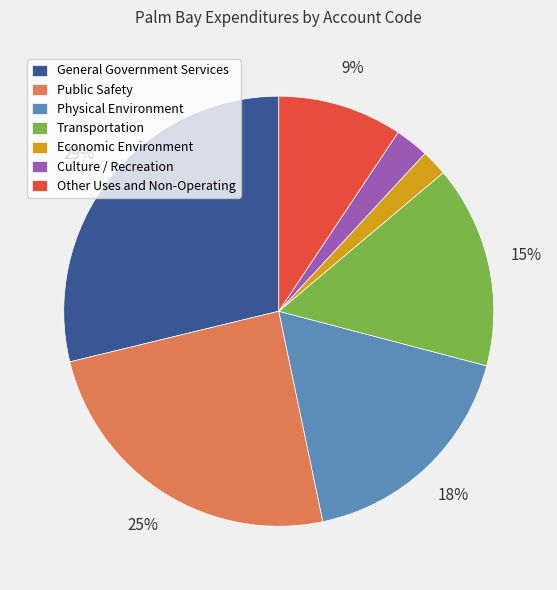

Rank the categories by value from highest to lowest.

General Government Services, Public Safety, Physical Environment, Transportation, Other Uses and Non-Operating, Culture / Recreation, Economic Environment